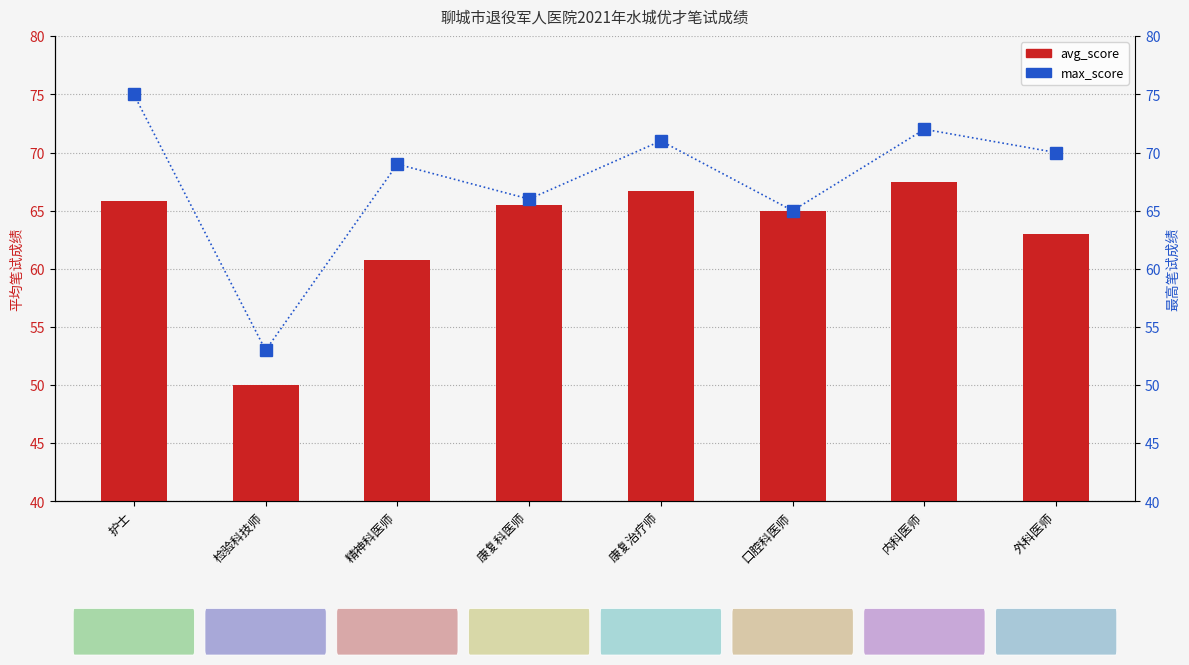

Which series has the largest total across all categories?

max_score